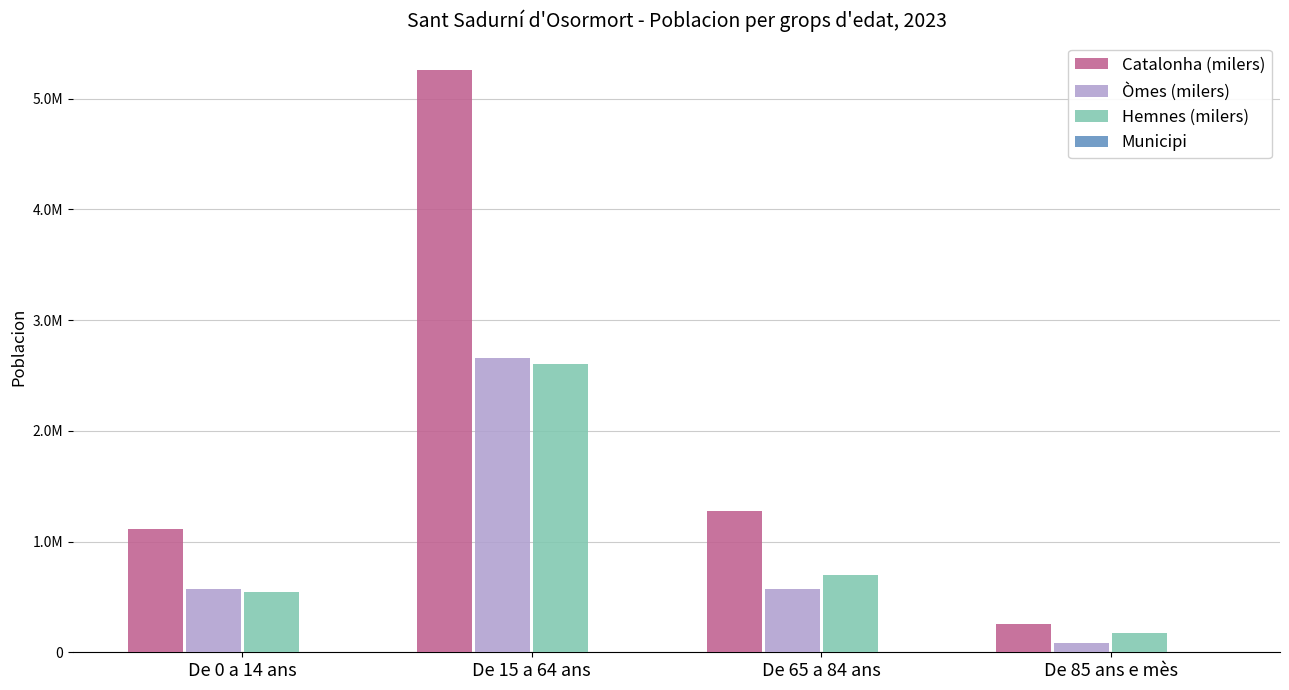

Does the chart contain stacked bars?

No